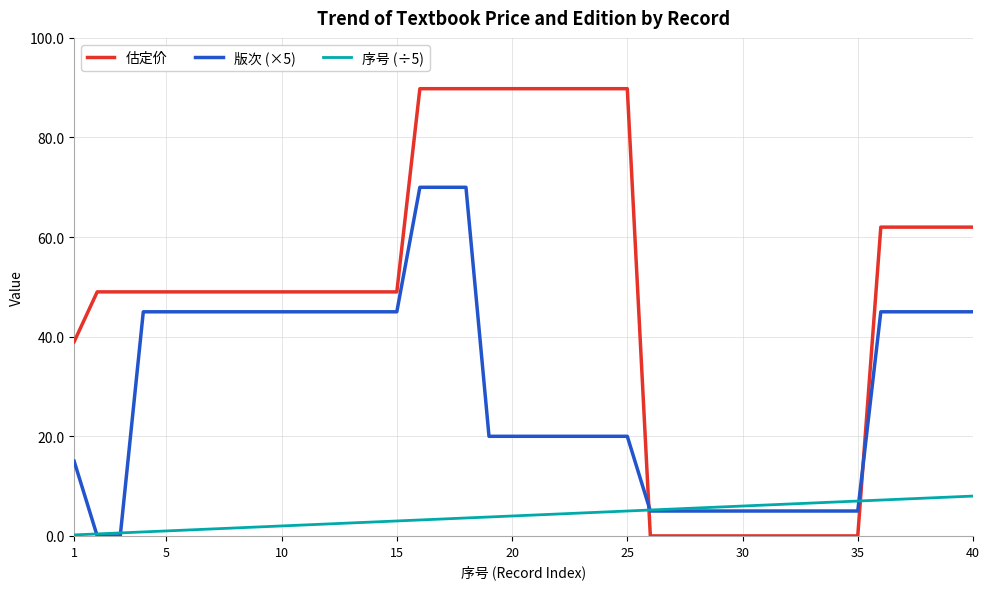

Which series has the largest range (max minus min)?

估定价